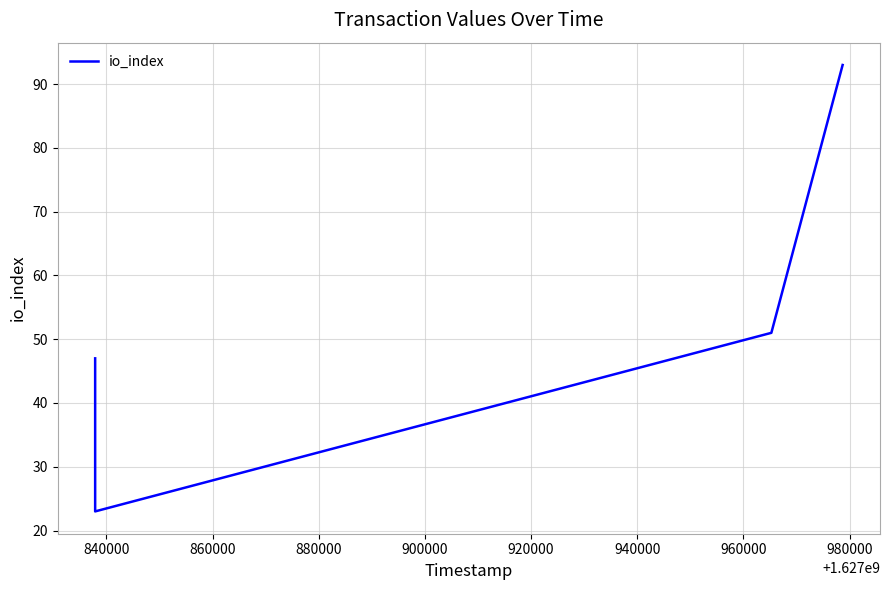

What is the average value?

54